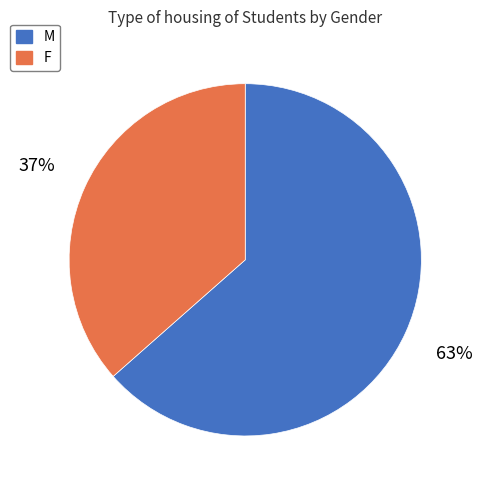

Between M and F, which is larger?

M